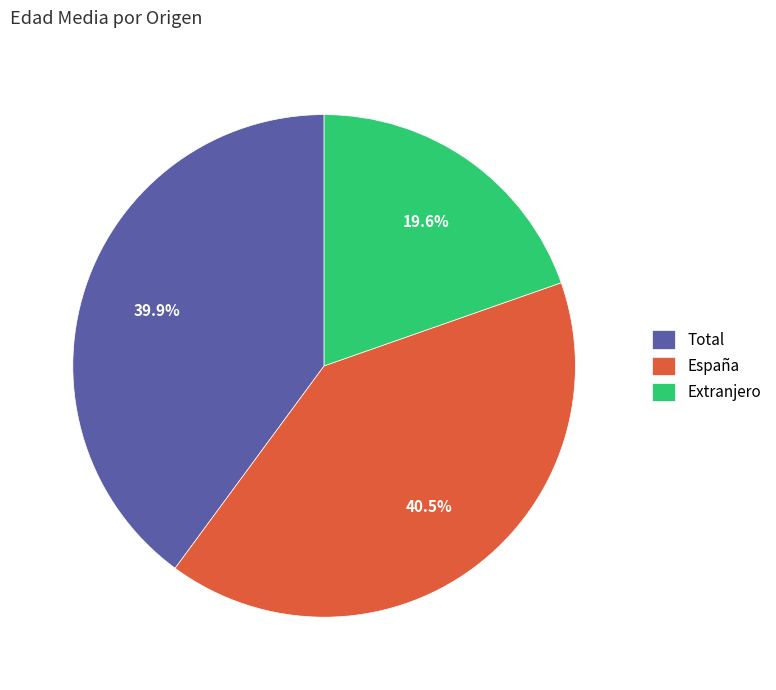

How many slices are in this pie chart?

3